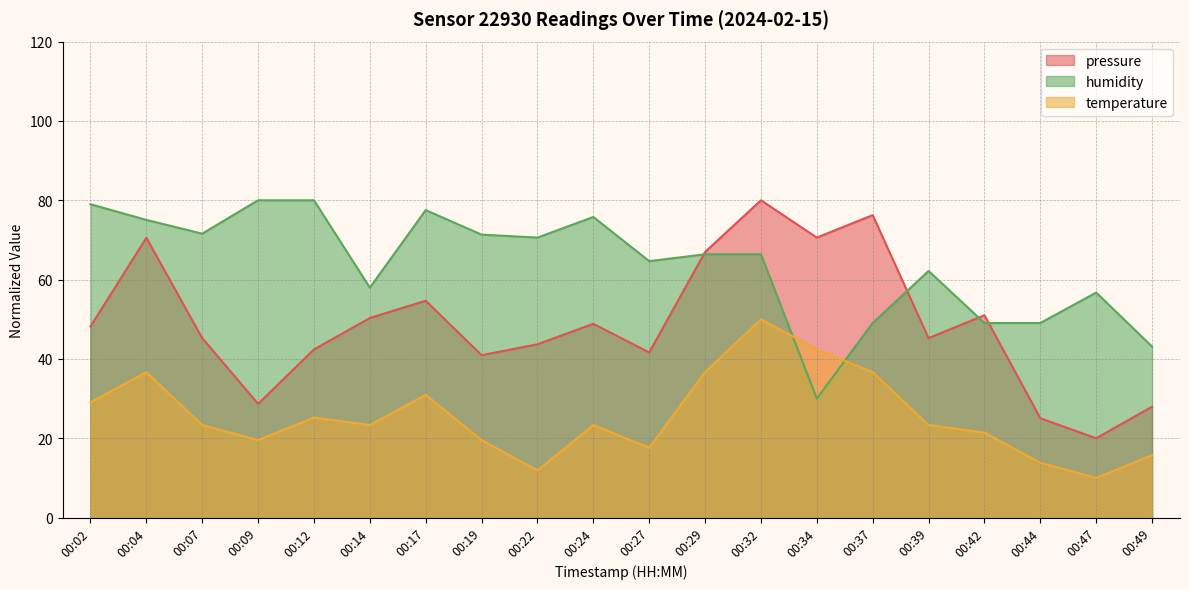

Where is temperature nearest to the value 30?

00:17